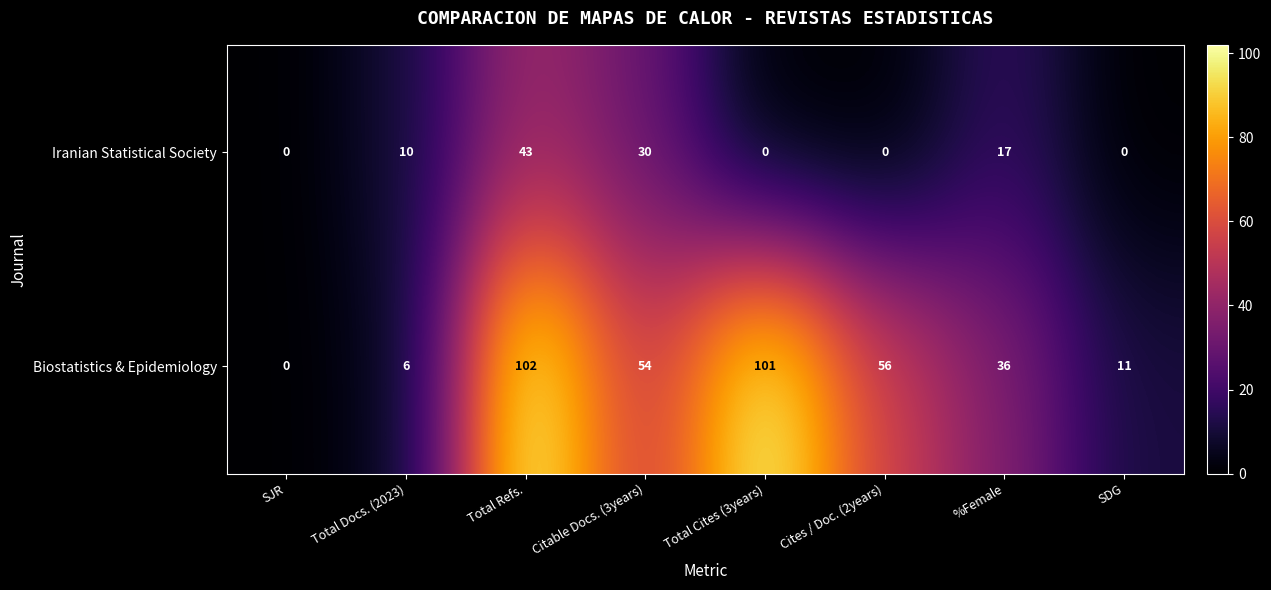

How many series are shown in this chart?

2